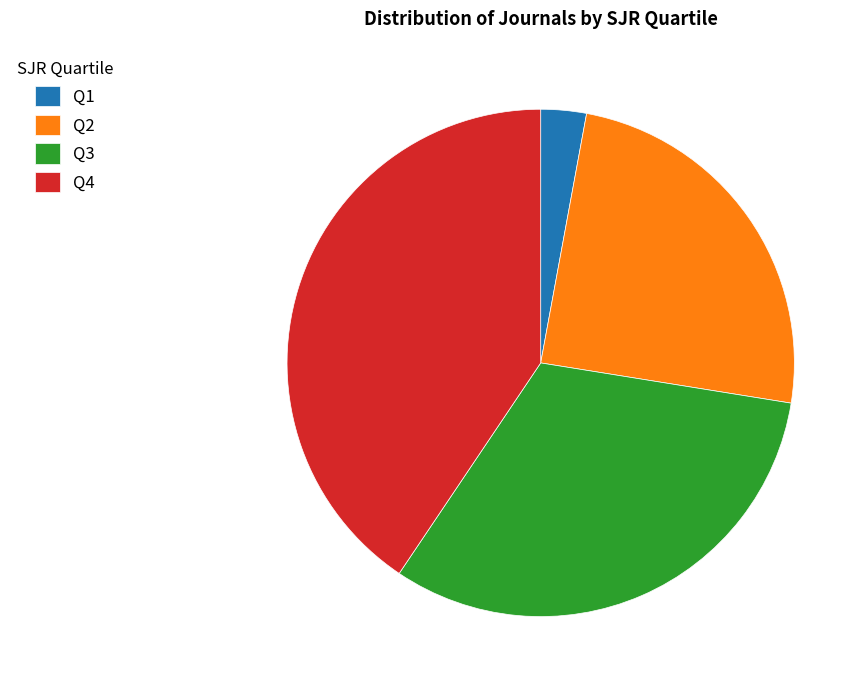

Rank the categories by value from highest to lowest.

Q4, Q3, Q2, Q1